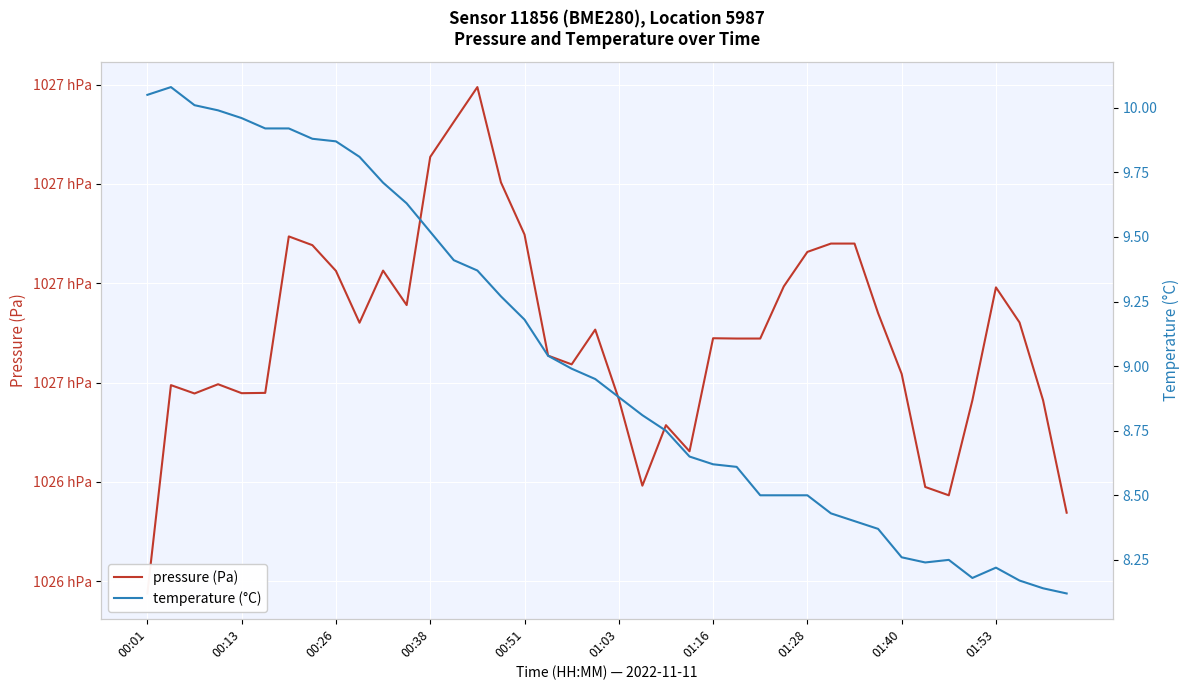

Which series has the widest spread of values?

pressure (Pa)